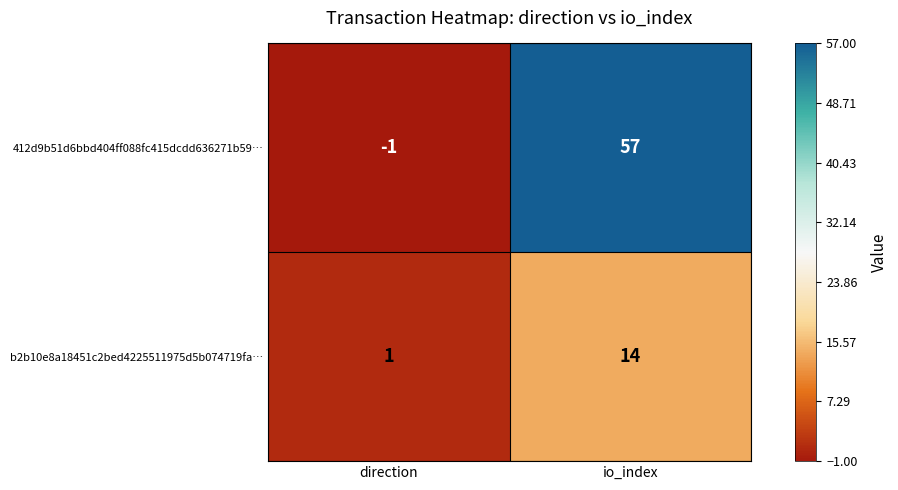

What is the sum of all b2b10e8a18451c2bed4225511975d5b074719fa… values?

15